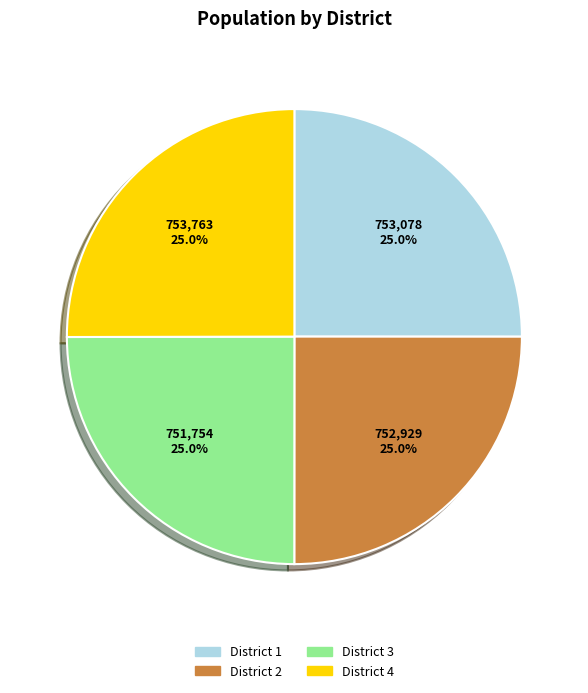

To the nearest percent, what percentage of the pie is District 4?

25%